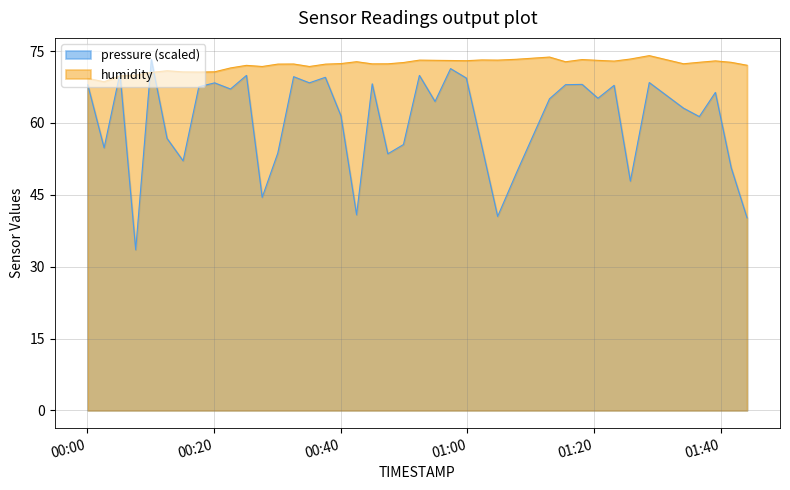

What is the average value of the pressure series?

60.5